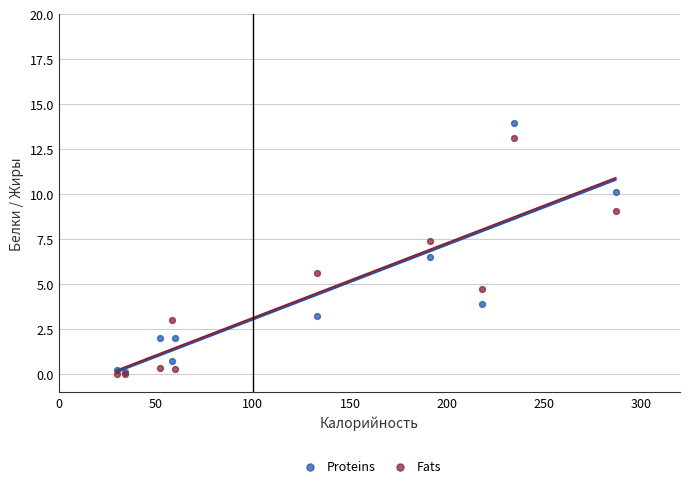

What are all the series names shown in the legend?

Proteins, Fats